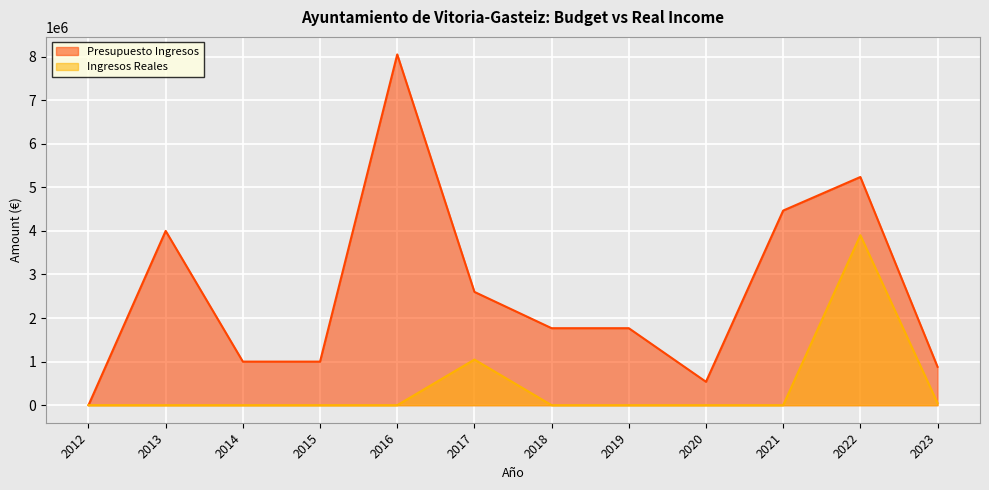

Where is Ingresos Reales nearest to the value 1950292?

2017